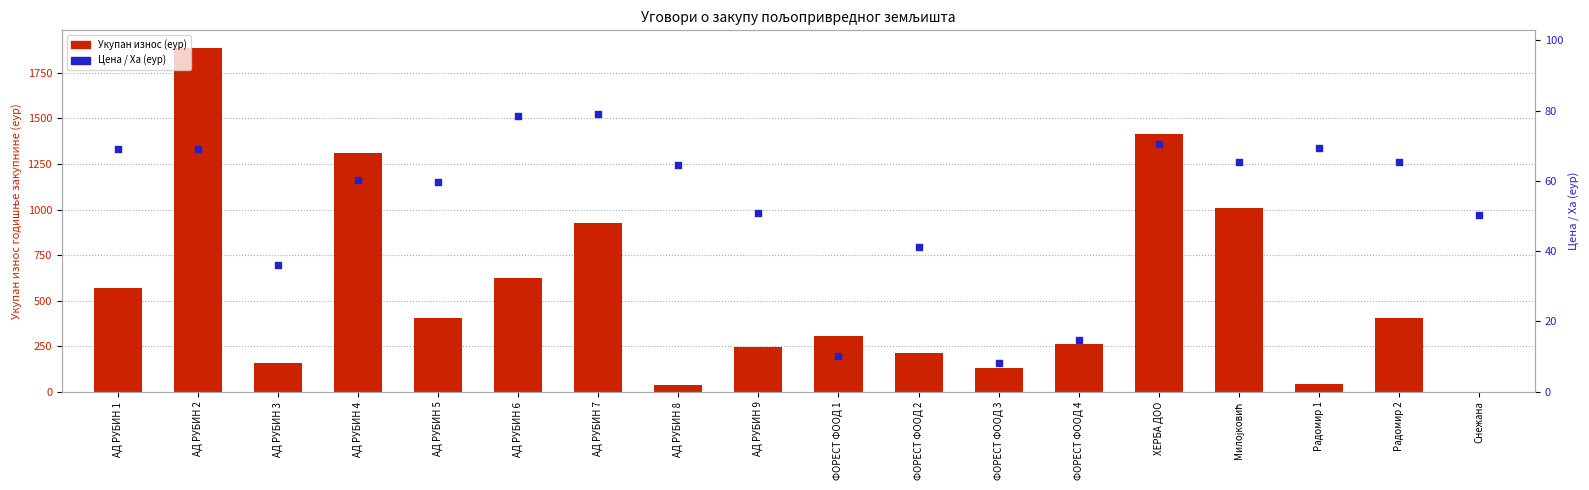

Which series reaches the maximum Y coordinate?

Укупан износ (еур)